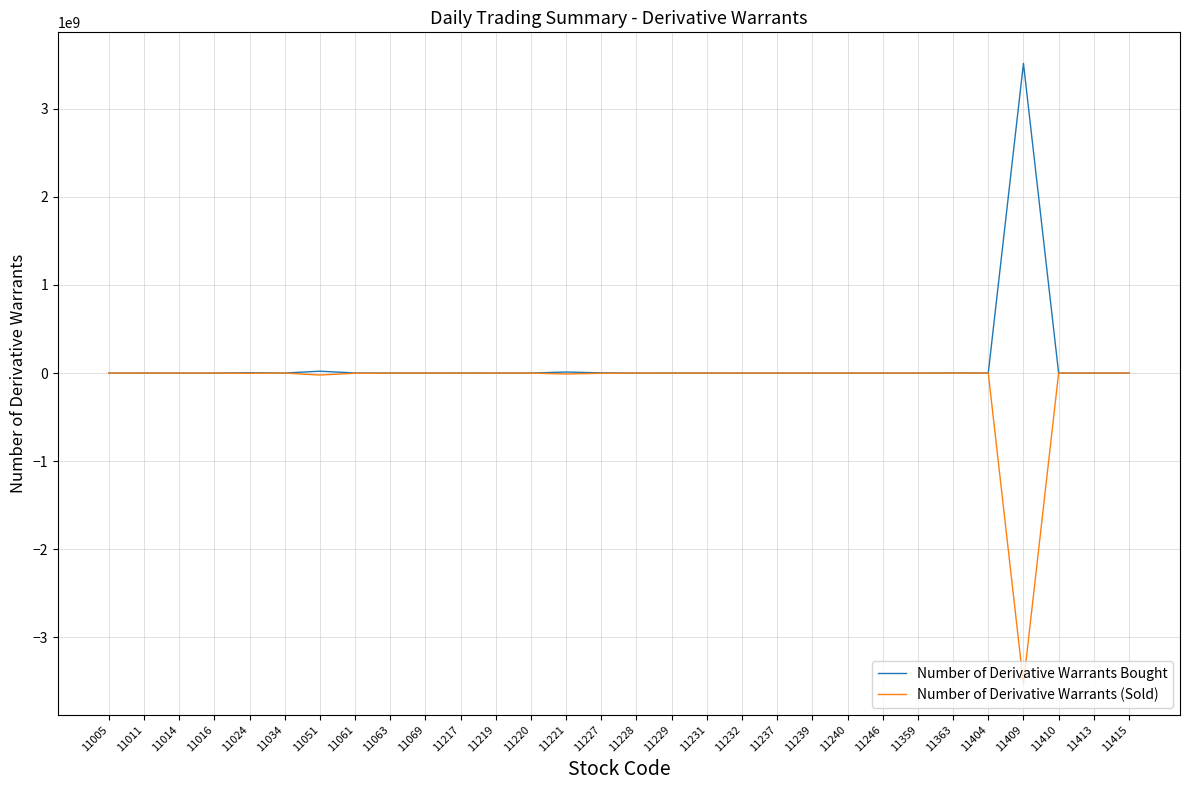

What are all the series names shown in the legend?

Number of Derivative Warrants Bought, Number of Derivative Warrants (Sold)